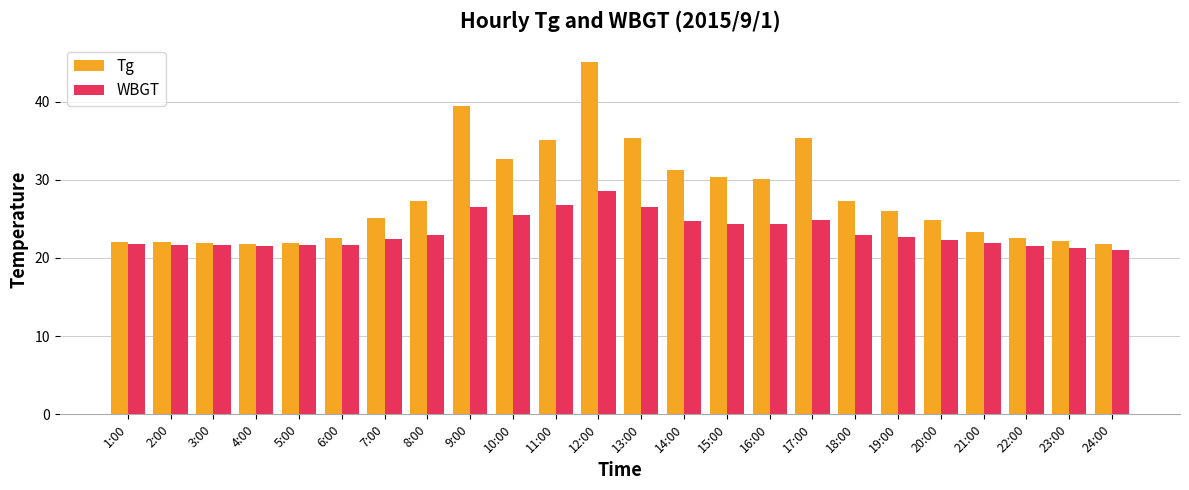

What is the difference between the maximum and second lowest values in the Tg series?

23.3